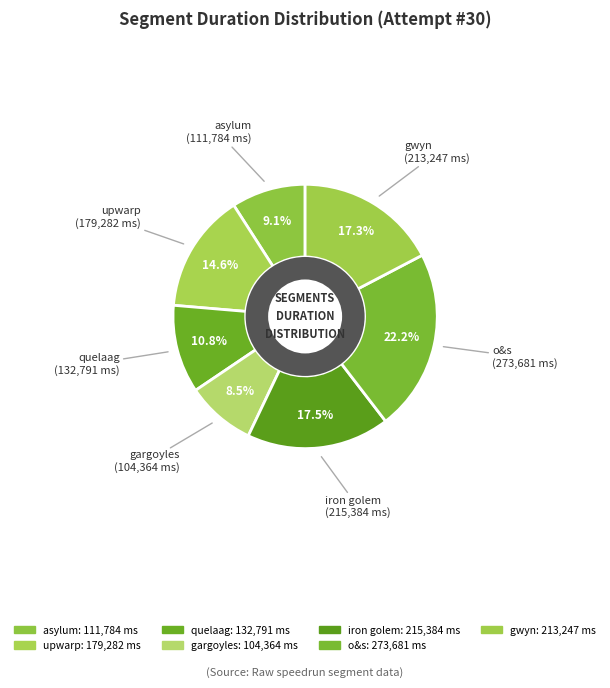

How much of the chart is everything except quelaag?

89.2%